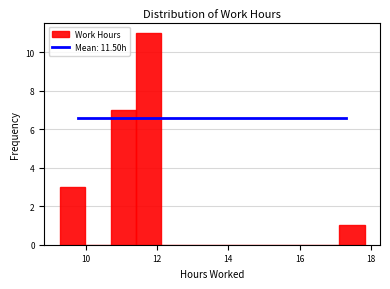

Around what value on the x-axis is the tallest bar? Give the approximate position of its centre, as read against the axis.

11.8